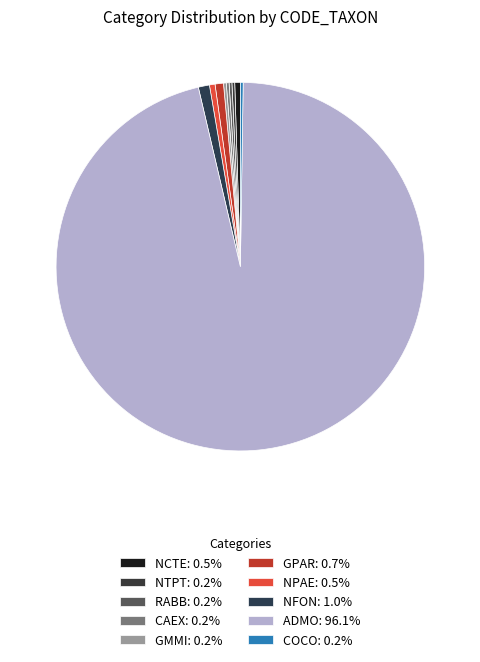

How many segments does this pie chart have?

10